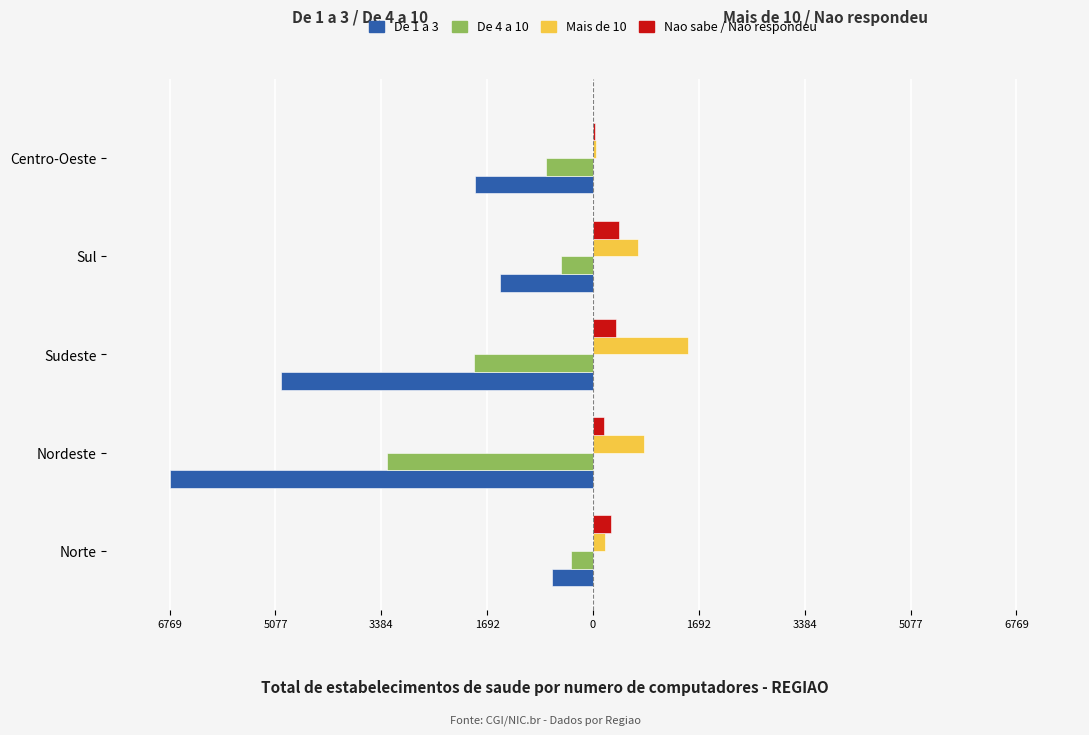

What are all the series names shown in the legend?

De 1 a 3, De 4 a 10, Mais de 10, Nao sabe / Nao respondeu